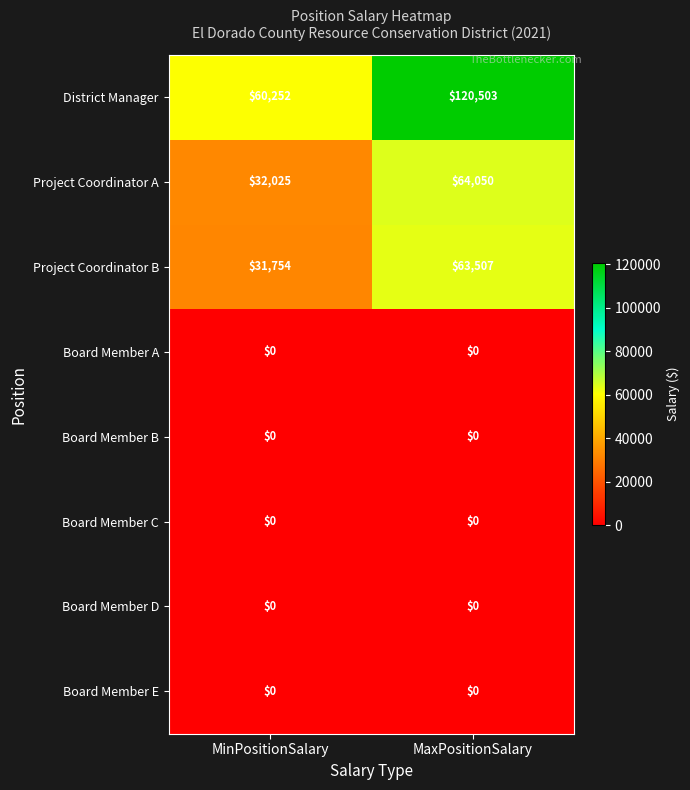

Reading left to right, transcribe all the data shown in this chart.

District Manager: 60252	120503
Project Coordinator A: 32025	64050
Project Coordinator B: 31754	63507
Board Member A: 0	0
Board Member B: 0	0
Board Member C: 0	0
Board Member D: 0	0
Board Member E: 0	0